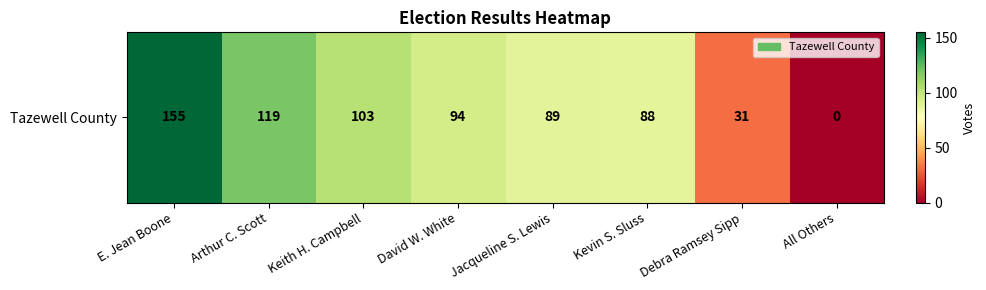

Rank the categories by value from highest to lowest.

E. Jean Boone, Arthur C. Scott, Keith H. Campbell, David W. White, Jacqueline S. Lewis, Kevin S. Sluss, Debra Ramsey Sipp, All Others